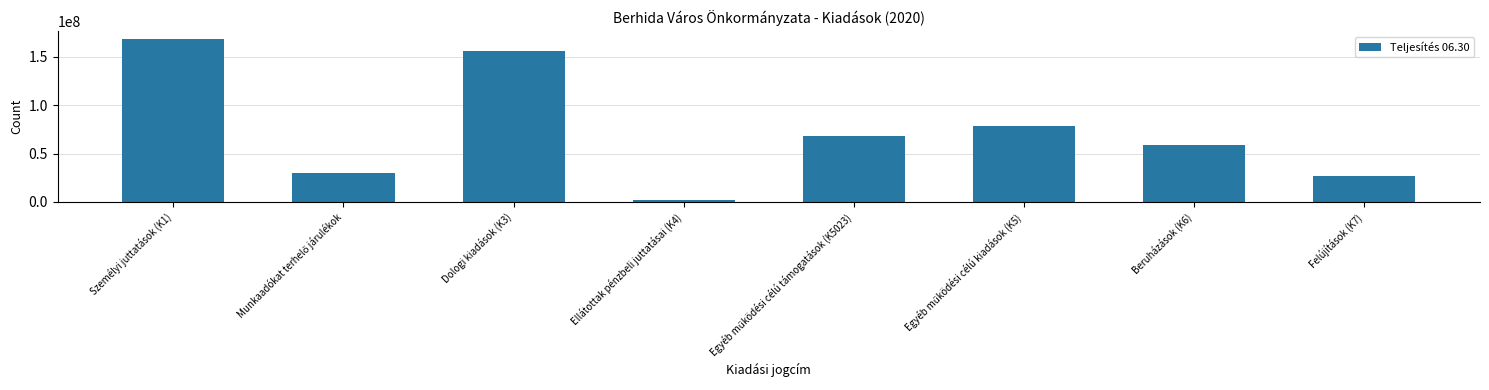

What is the average value?

73562478